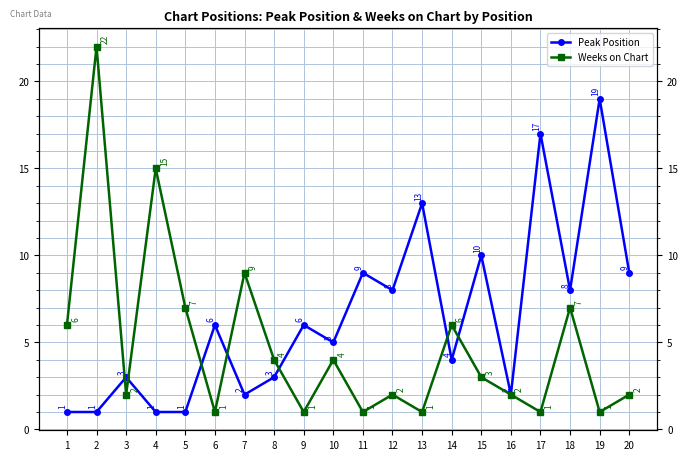

What is the maximum value for Peak Position?

19